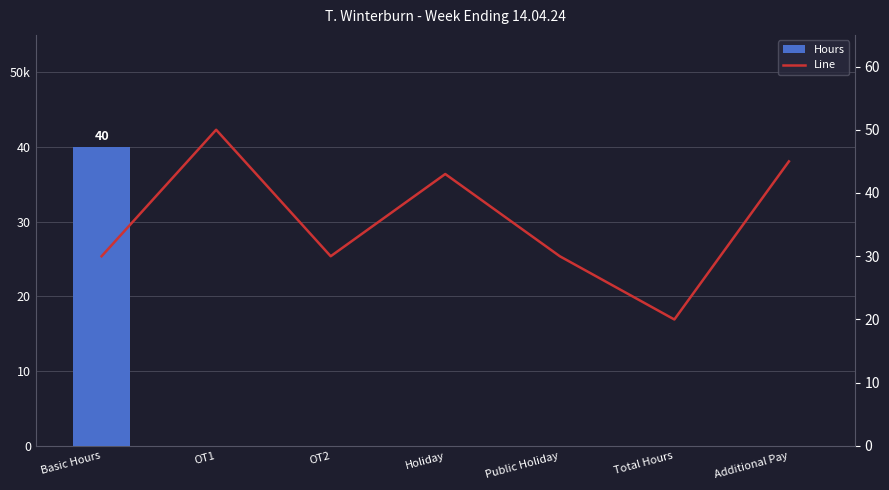

At which label is Line closest to 35?

Basic Hours